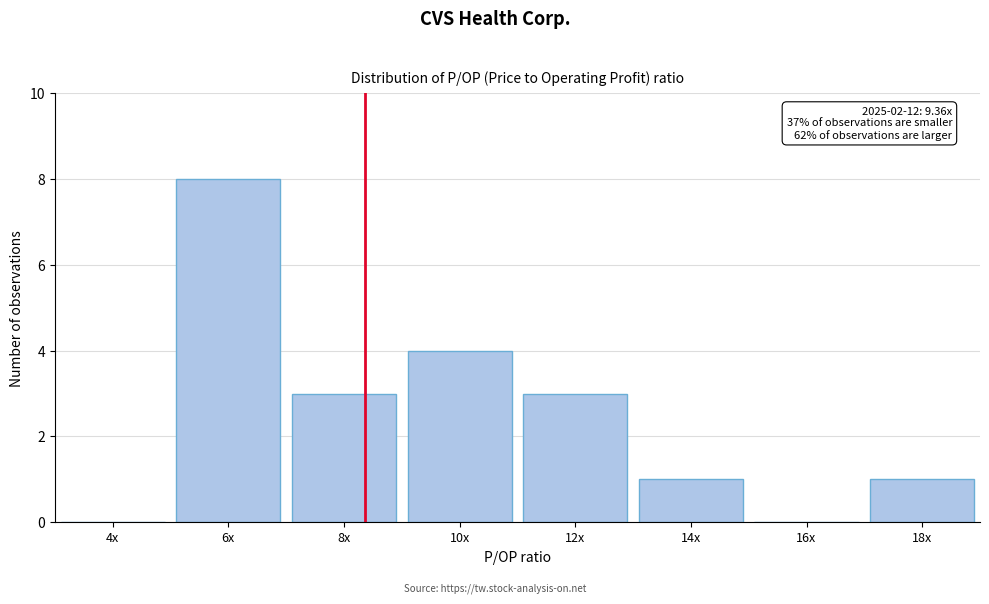

Reading right to left, extract all data points from this chart.

18x=1	16x=0	14x=1	12x=3	10x=4	8x=3	6x=8	4x=0